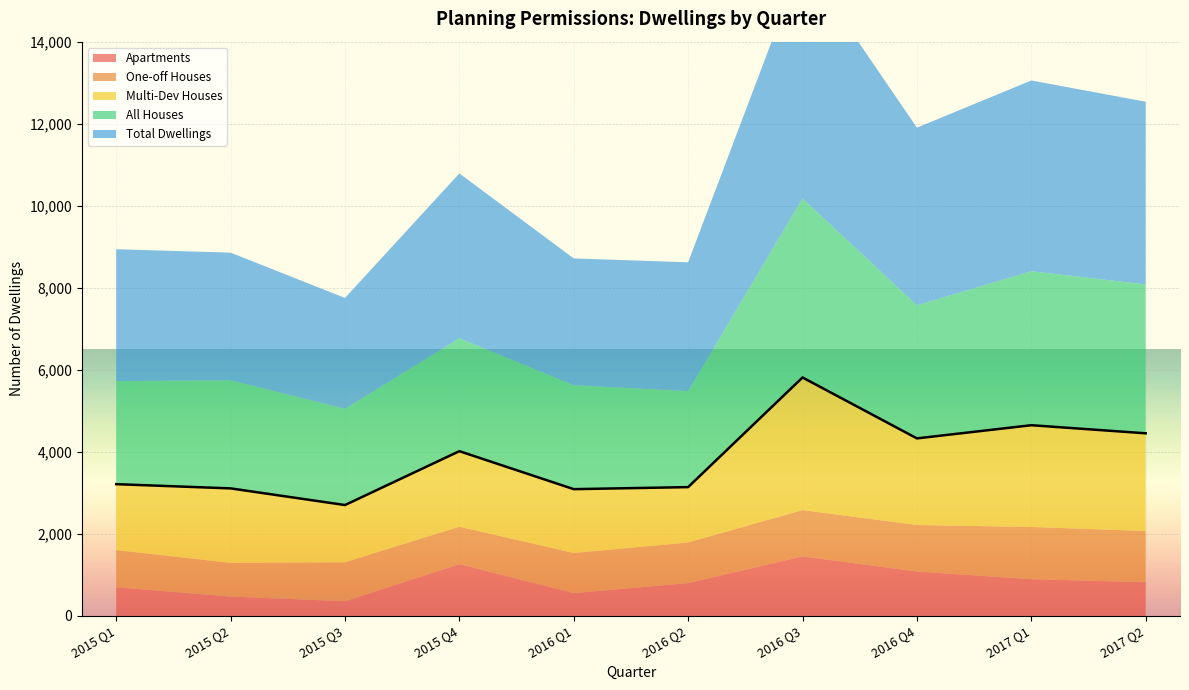

The value of Multi-Dev Houses at 2016 Q3 is 3233. True or false?

True